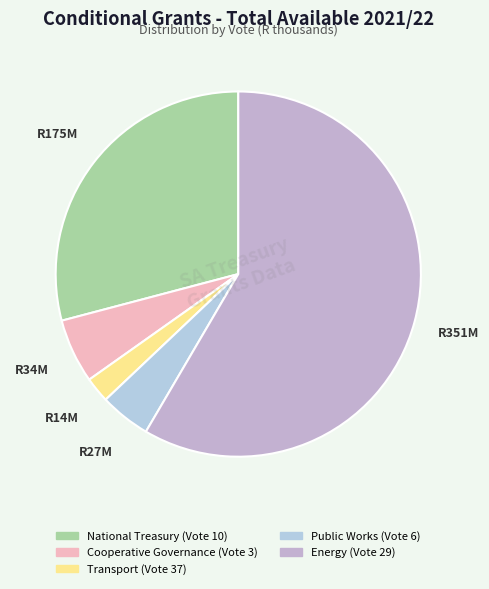

The Cooperative Governance (Vote 3) slice represents 12% of the pie. True or false?

False